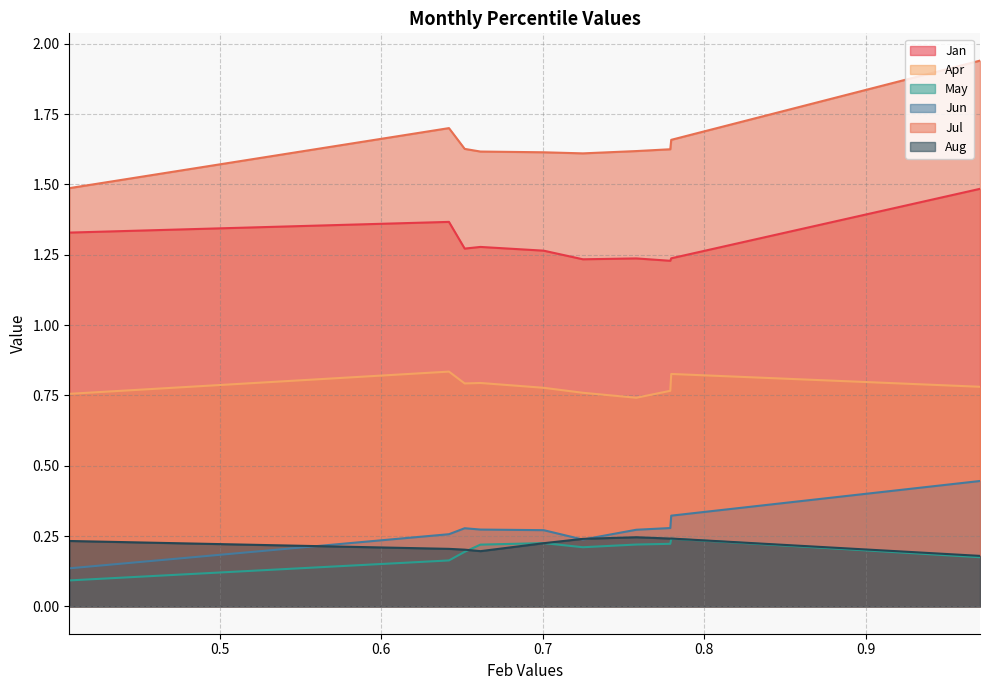

True or false: Jul and May cross at least once.

False